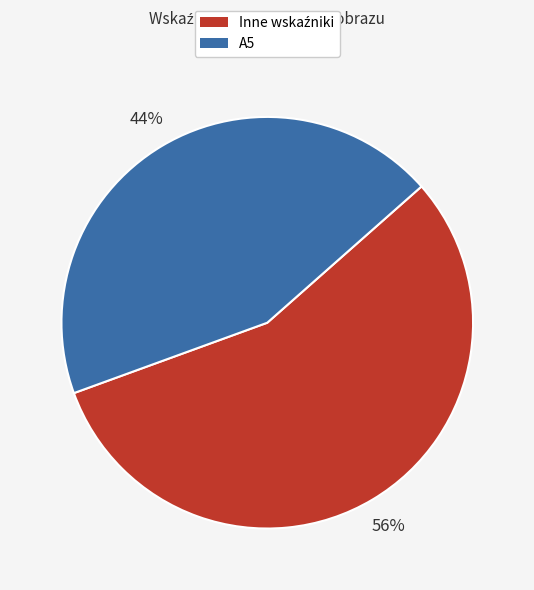

Which category has the smallest portion of the pie?

A5